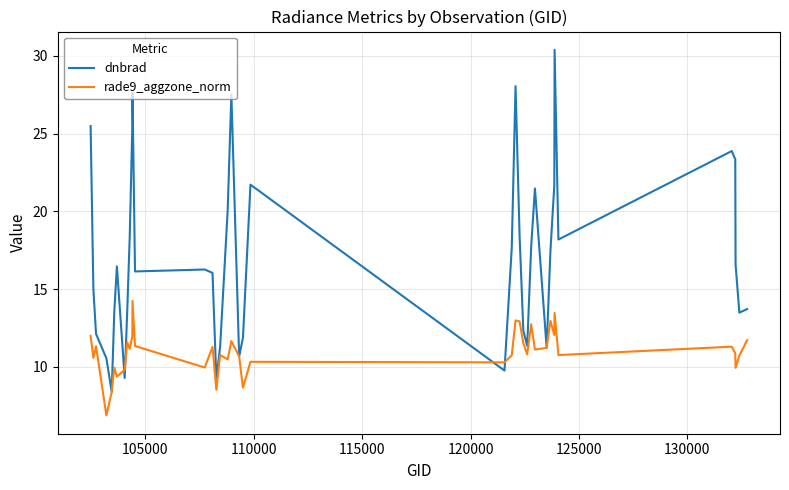

Does the chart display data point markers on the line(s)?

No